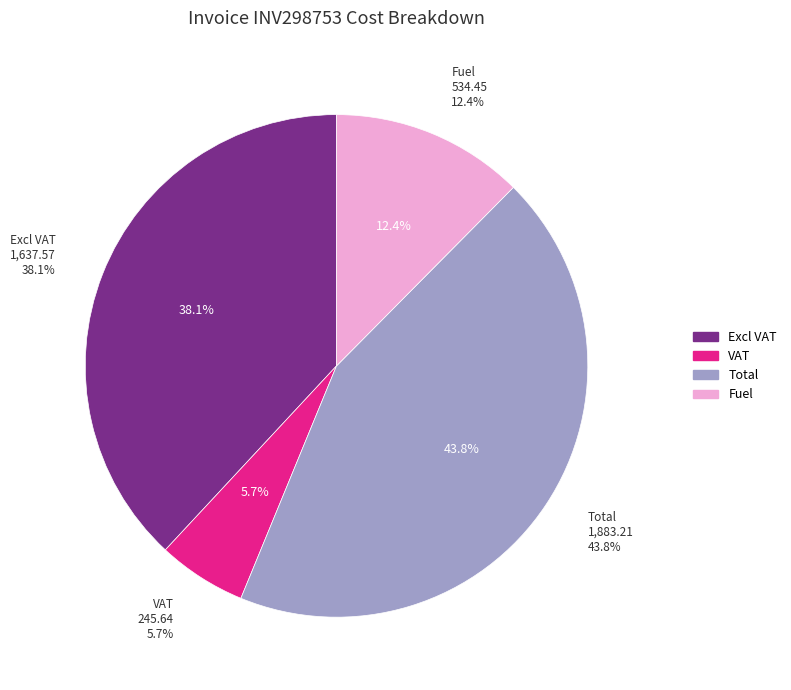

True or false: Fuel accounts for 1% of the total.

False